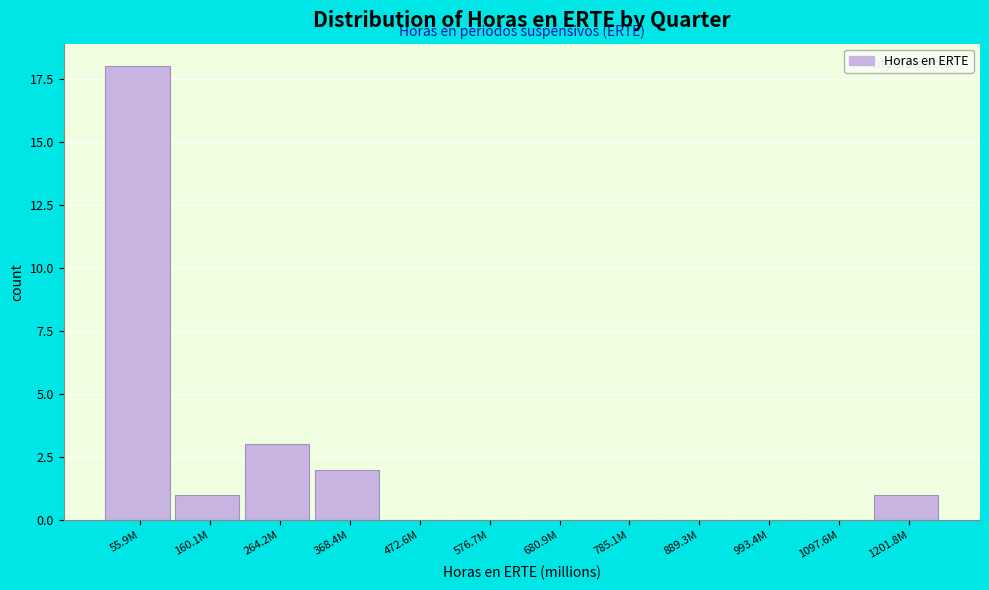

True or false: the data shows 3 at 264.2M.

True